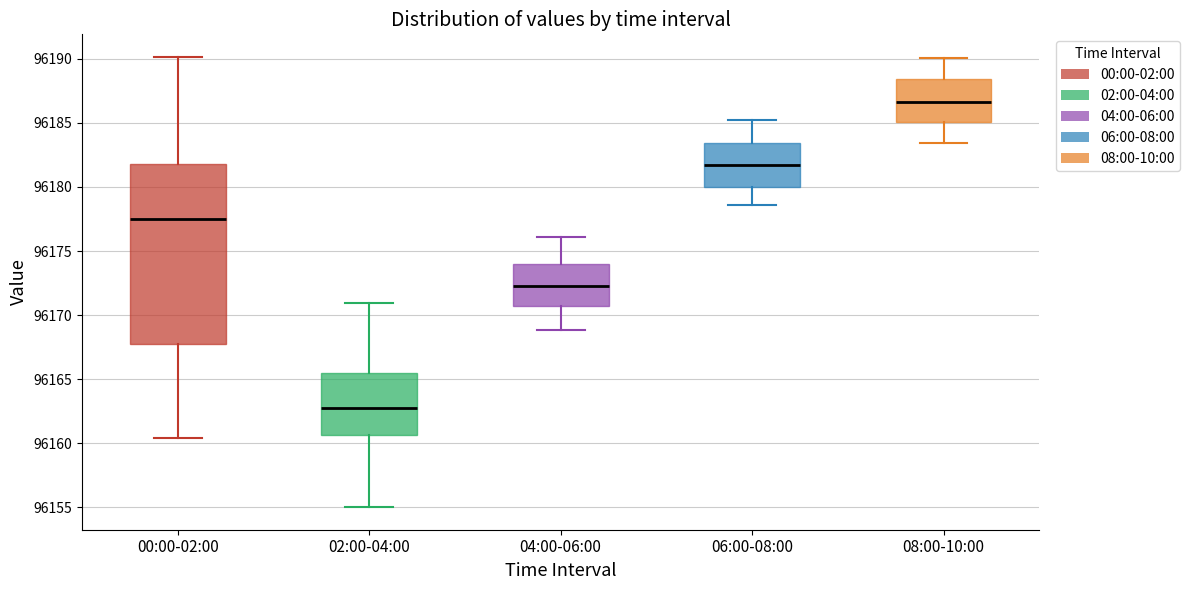

Reading left to right, transcribe this box plot: for each box, give where its median line is, the range the box spans, and where its two whiskers end, as read against the y-axis. The values are not printed on the chart, so give them approximately, as read against the axis.

00:00-02:00: median 96177.5, box 96168.0 to 96182.0, whiskers 96160.5 to 96190.0
02:00-04:00: median 96163.0, box 96160.5 to 96165.5, whiskers 96155.0 to 96171.0
04:00-06:00: median 96172.5, box 96170.5 to 96174.0, whiskers 96169.0 to 96176.0
06:00-08:00: median 96181.5, box 96180.0 to 96183.5, whiskers 96178.5 to 96185.0
08:00-10:00: median 96186.5, box 96185.0 to 96188.5, whiskers 96183.5 to 96190.0